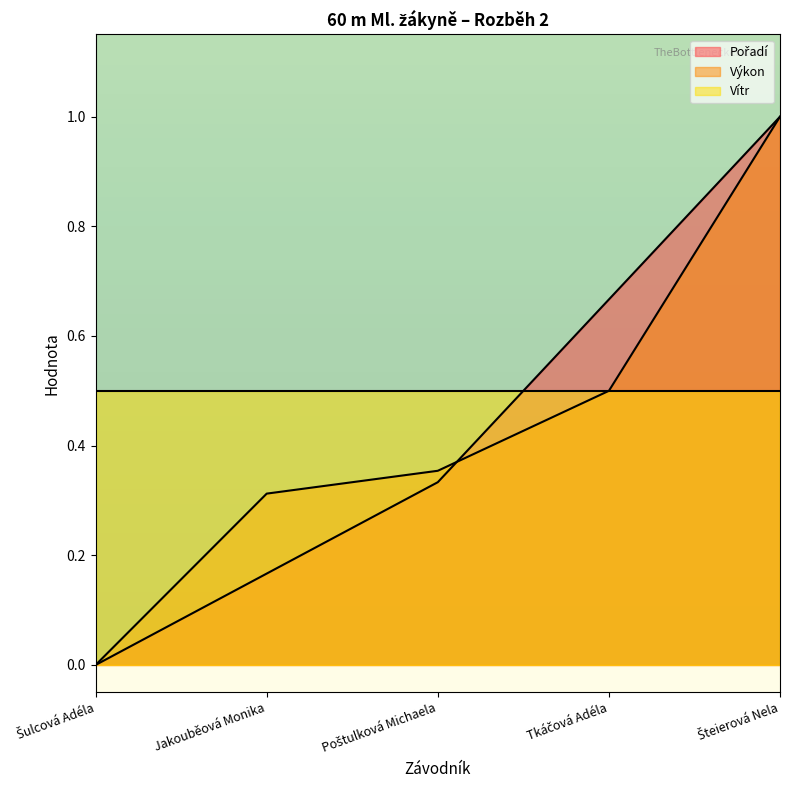

What is the spread (max minus min) of values at Jakouběová Monika?

0.1